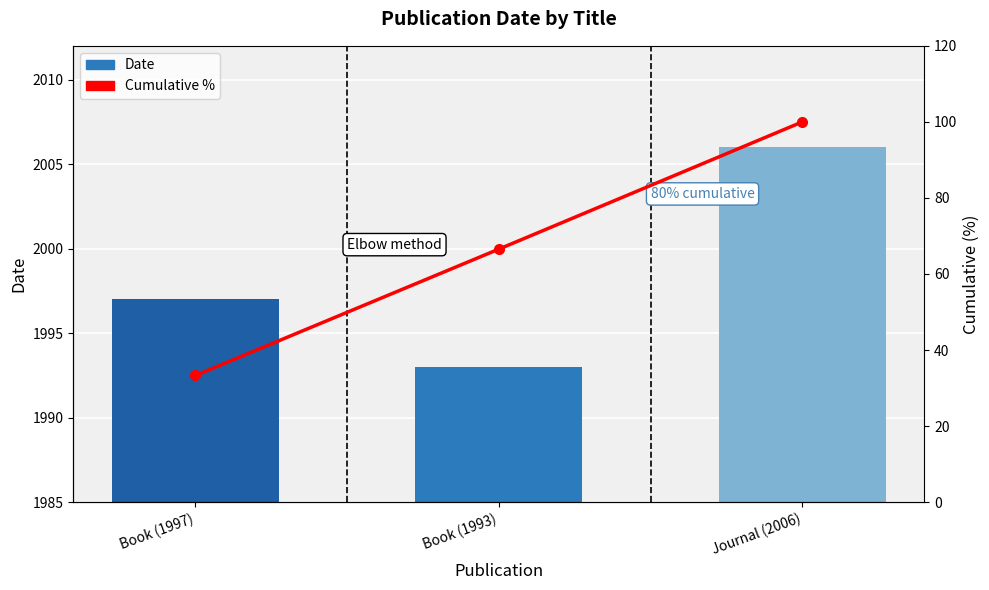

What is the sum of the Cumulative % values at Book (1997) and Book (1993)?

99.8